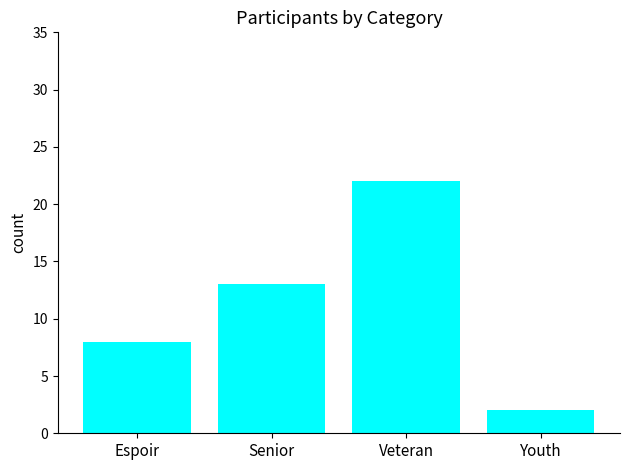

How many data points are less than 13?

2